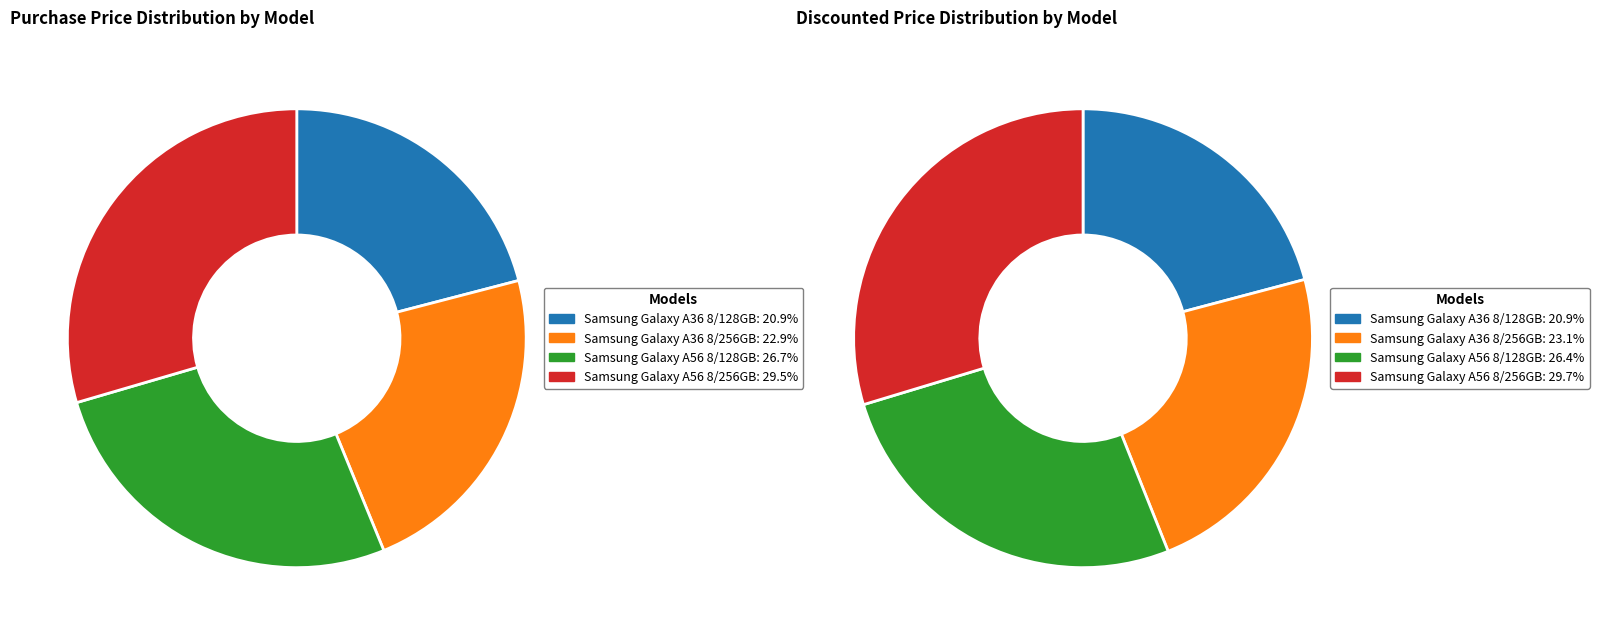

To the nearest percent, what portion does Samsung Galaxy A56 8/256GB represent?

30%